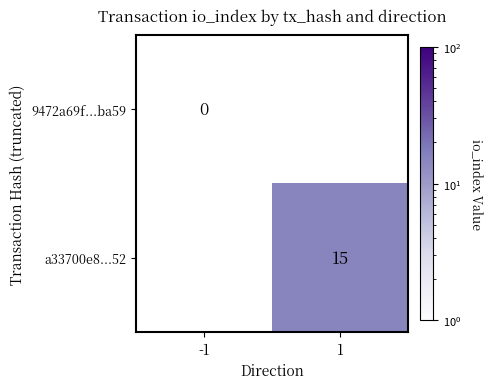

True or false: a33700e8...52 has a value of 15 at 1.

True